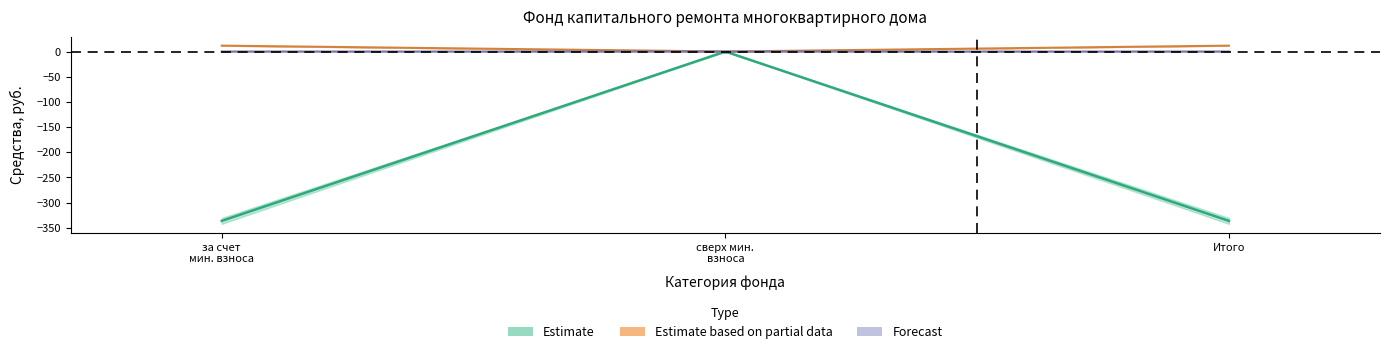

Count the number of categories in the chart.

3